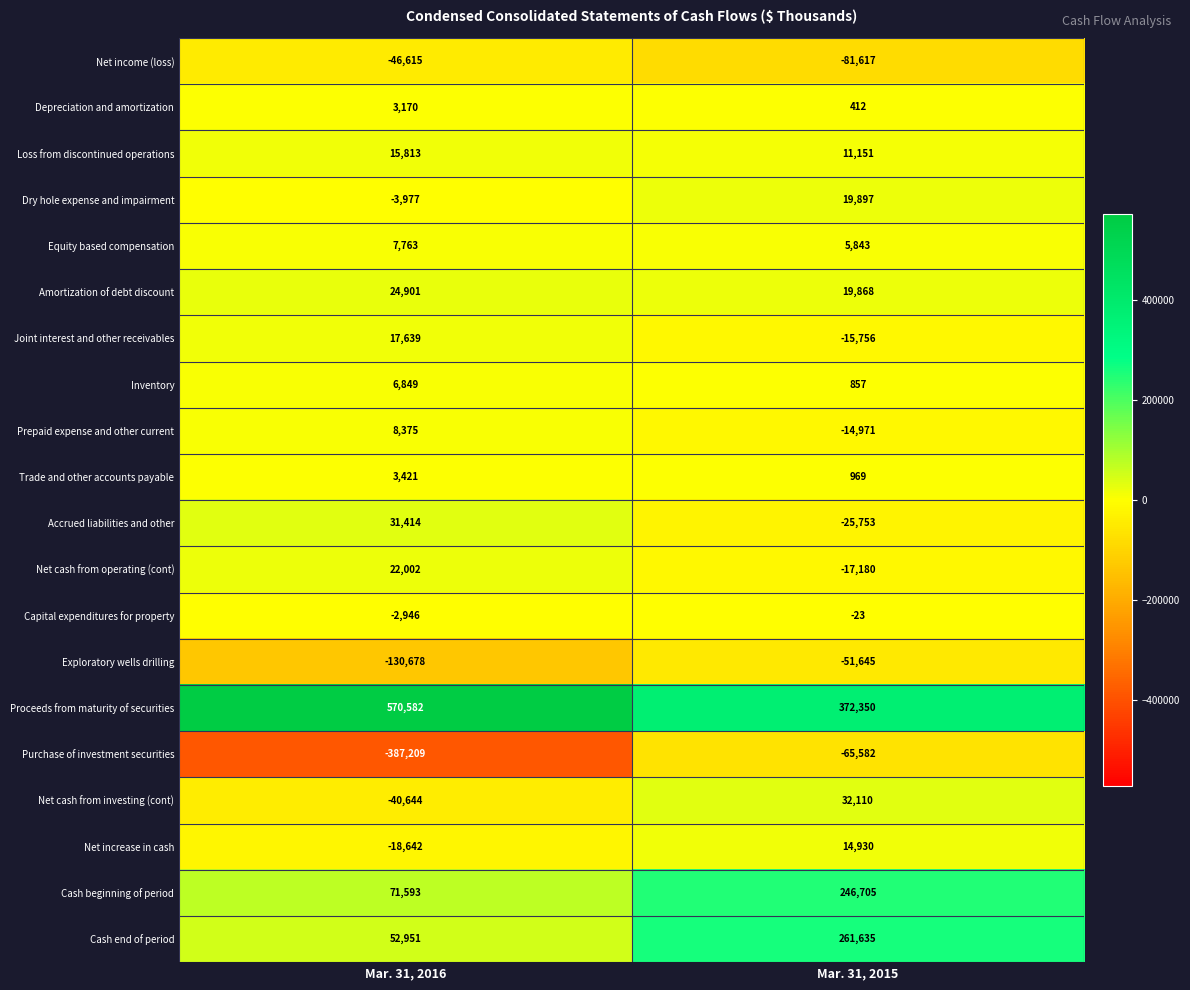

Which series has the largest range (max minus min)?

Purchase of investment securities